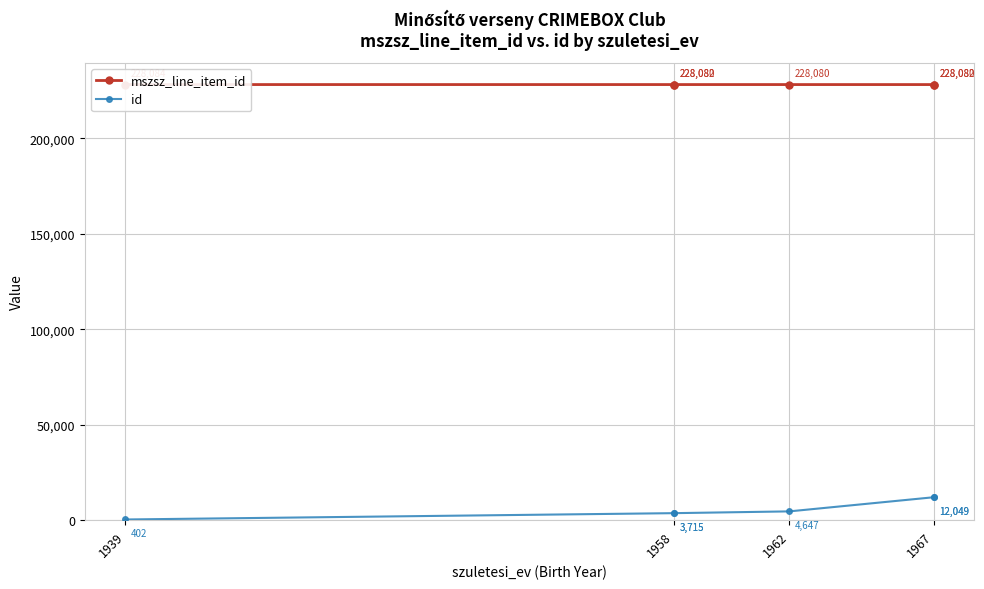

How many data points in id are above 4647?

2